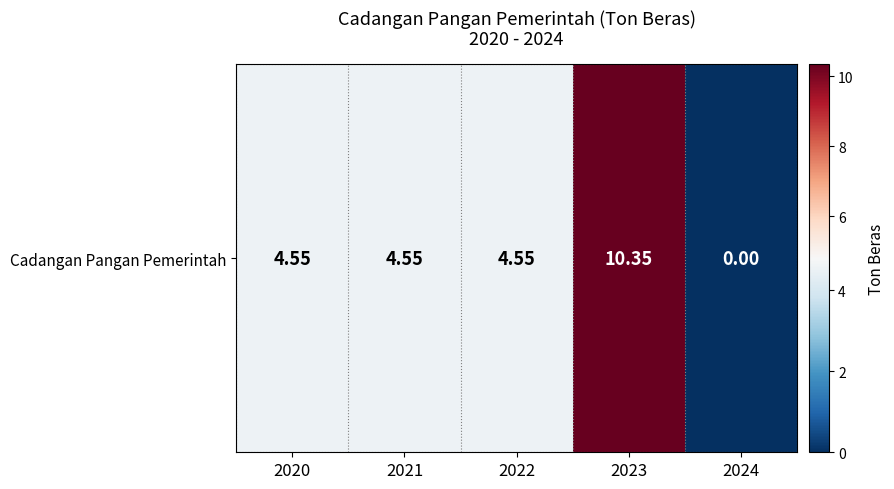

Reading right to left, what are all the values shown in this chart?

0.0	10.3	4.5	4.5	4.5